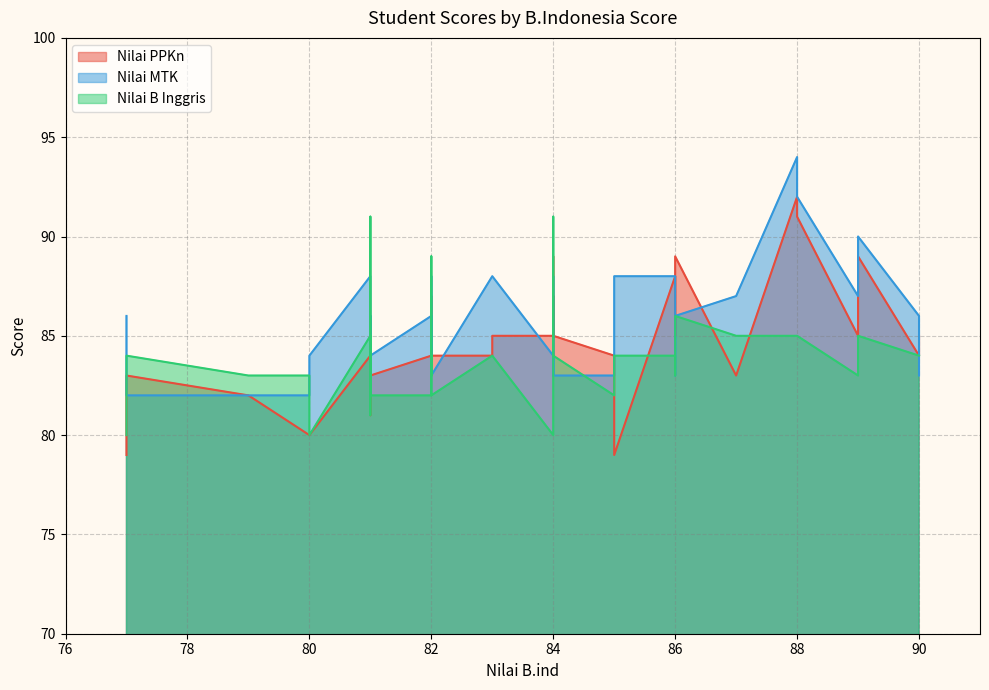

Rank the categories by Nilai B Inggris value from highest to lowest.

81, 84, 82, 86, 87, 81, 88, 88, 89, 82, 77, 83, 90, 86, 85, 86, 83, 84, 90, 85, 80, 89, 79, 82, 82, 82, 84, 84, 86, 84, 81, 82, 82, 81, 85, 81, 77, 84, 80